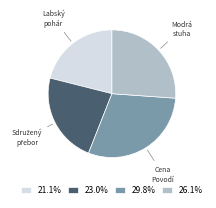

What is the ratio of the value at 26.1% to the value at 29.8%?

0.9